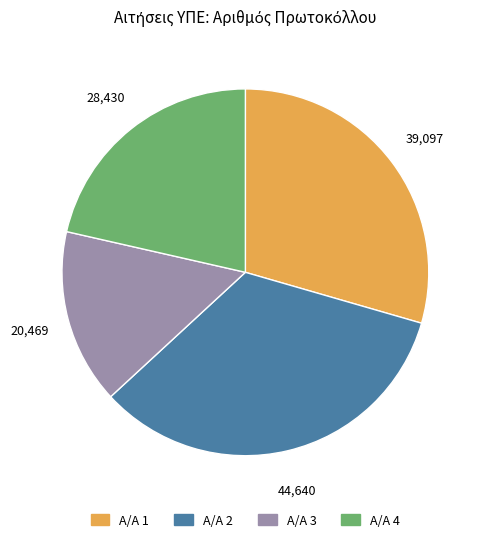

Between Α/Α 2 and Α/Α 1, which is larger?

Α/Α 2